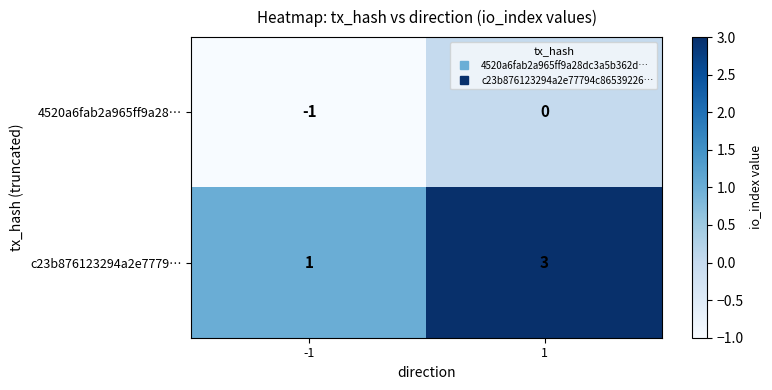

Read the c23b876123294a2e7779… value at 1.

3